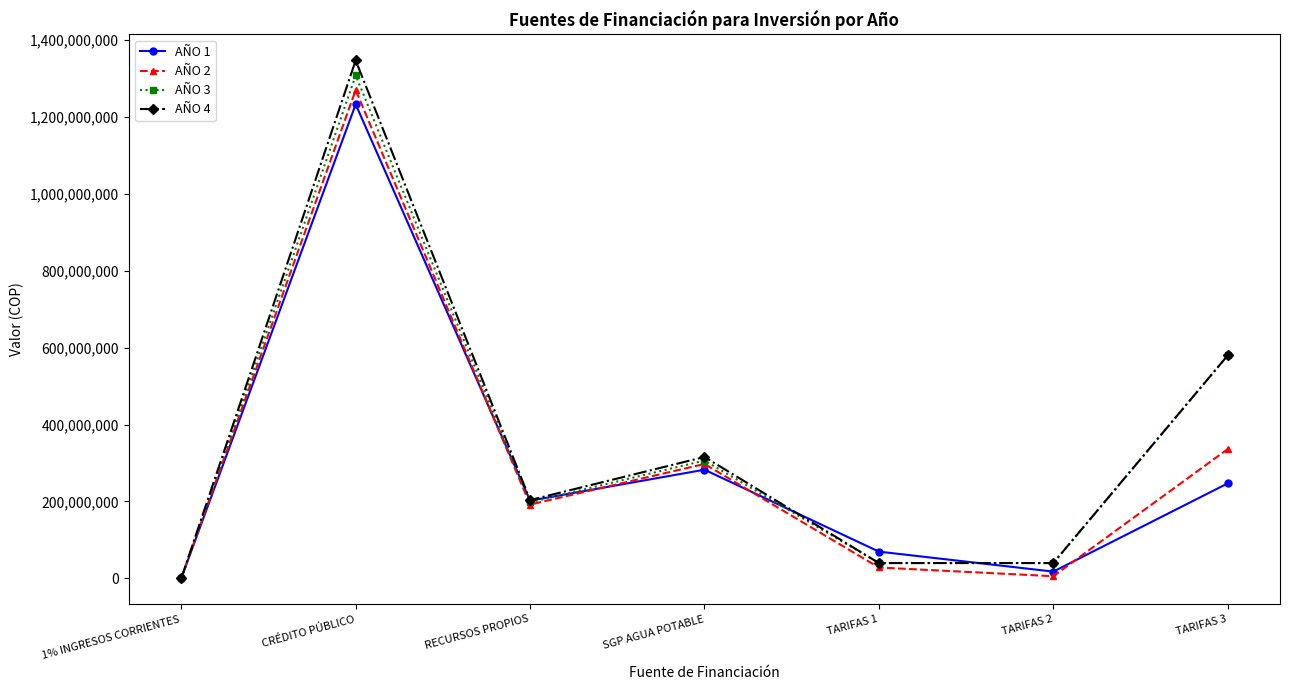

Which series has the widest spread of values?

AÑO 4